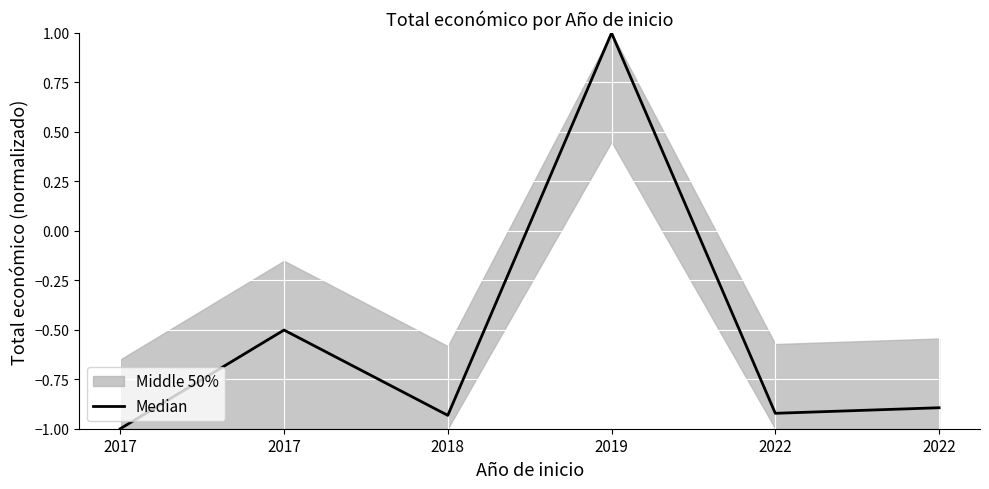

How many lines are shown in the chart?

1